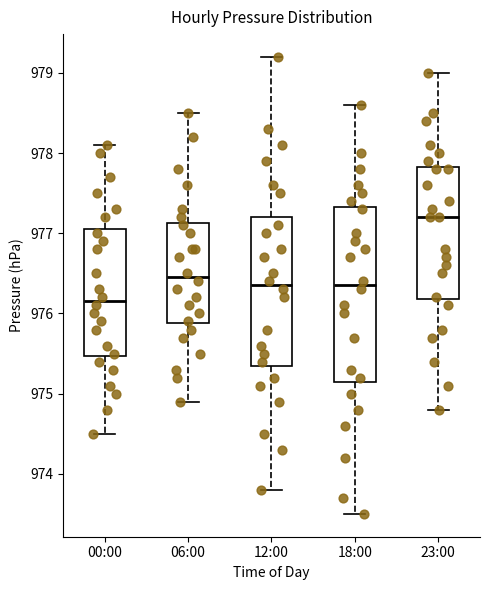

Reading left to right, transcribe this box plot: for each box, give where its median line is, the range the box spans, and where its two whiskers end, as read against the y-axis. The values are not printed on the chart, so give them approximately, as read against the axis.

00:00: median 976.2, box 975.5 to 977.1, whiskers 974.5 to 978.1
06:00: median 976.5, box 975.9 to 977.1, whiskers 974.9 to 978.5
12:00: median 976.4, box 975.4 to 977.2, whiskers 973.8 to 979.2
18:00: median 976.4, box 975.2 to 977.3, whiskers 973.5 to 978.6
23:00: median 977.2, box 976.2 to 977.8, whiskers 974.8 to 979.0